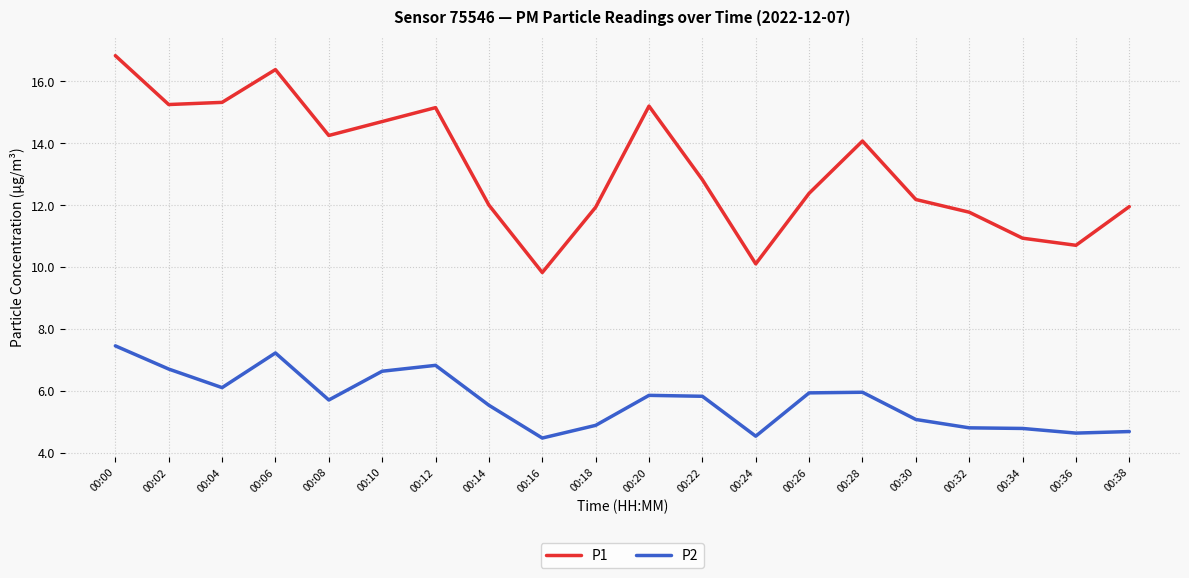

Rank the series by their maximum value, from highest to lowest.

P1, P2